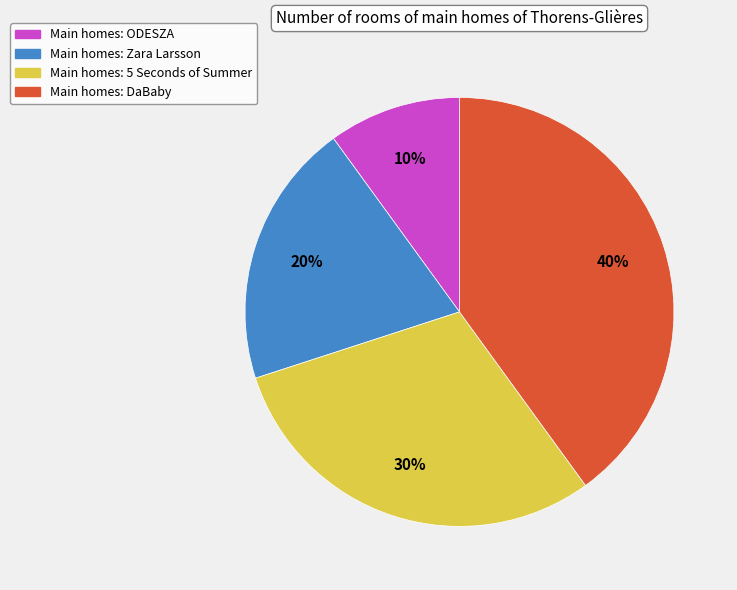

To the nearest percent, what percentage of the pie is Main homes: Zara Larsson?

20%